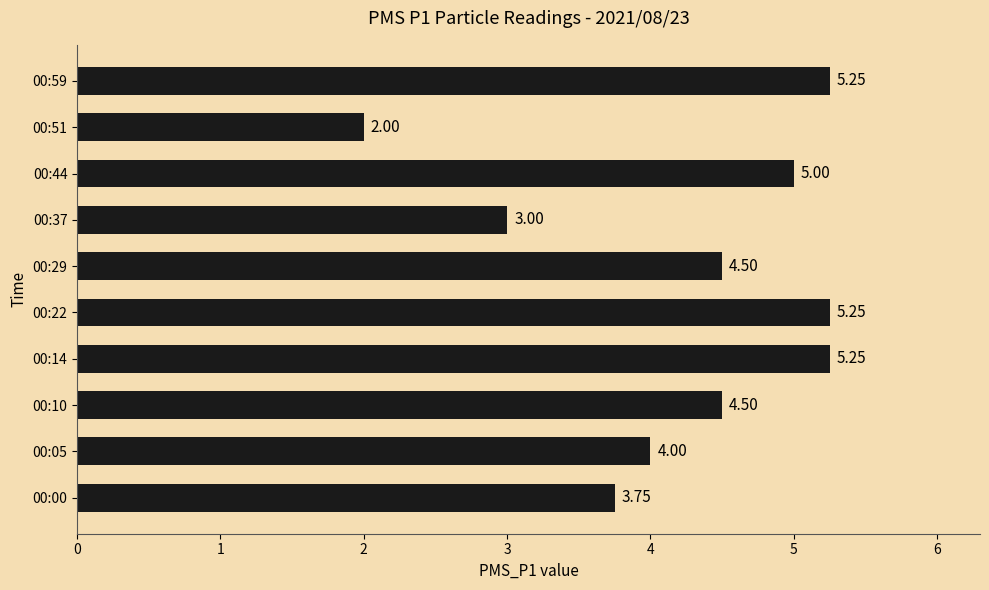

Which has a higher value, 00:22 or 00:05?

00:22